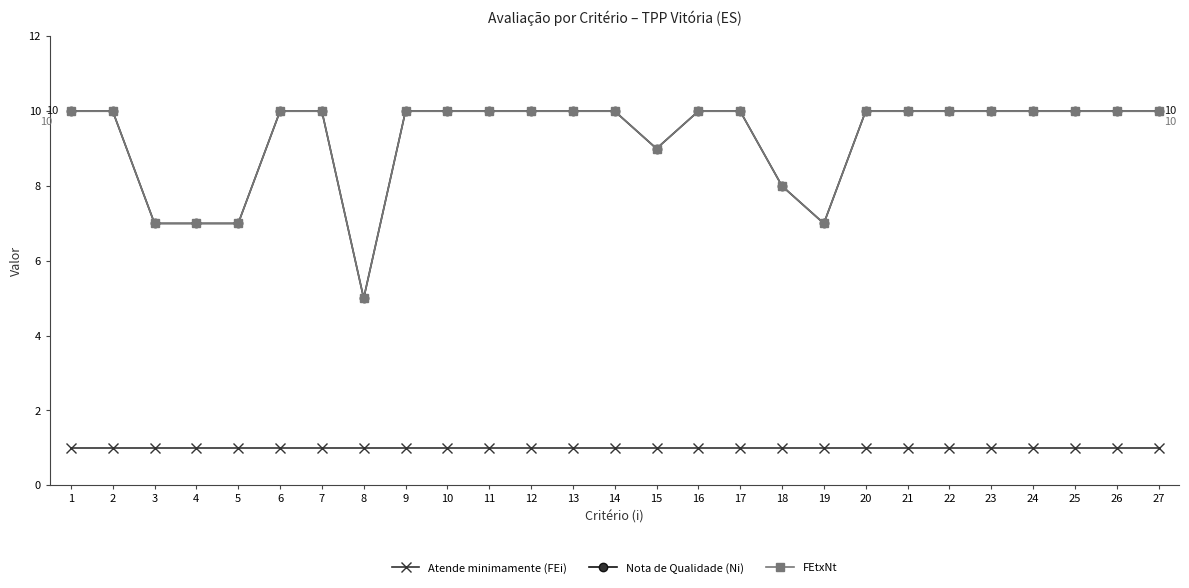

In Nota de Qualidade (Ni), how many points are lower than both neighbors (excluding endpoints)?

3